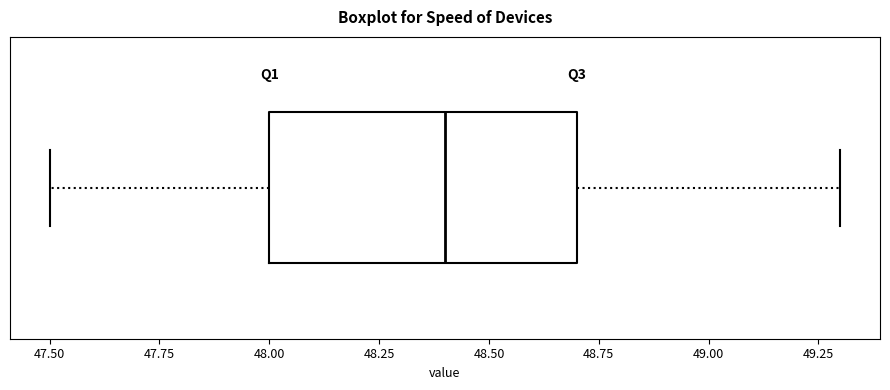

Transcribe this box plot: give where the median line is, the range the box spans, and where the two whiskers end, as read against the x-axis. The values are not printed on the chart, so give them approximately, as read against the axis.

median 48.4, box 48.0 to 48.7, whiskers 47.5 to 49.3